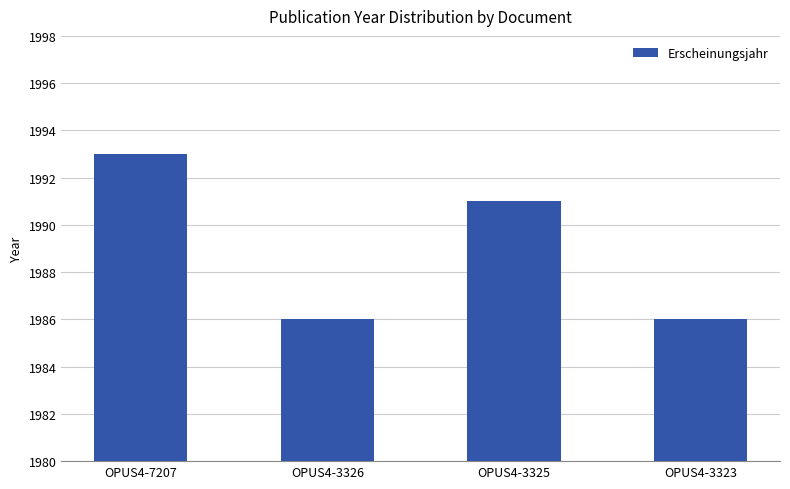

How many bars are there in total?

4